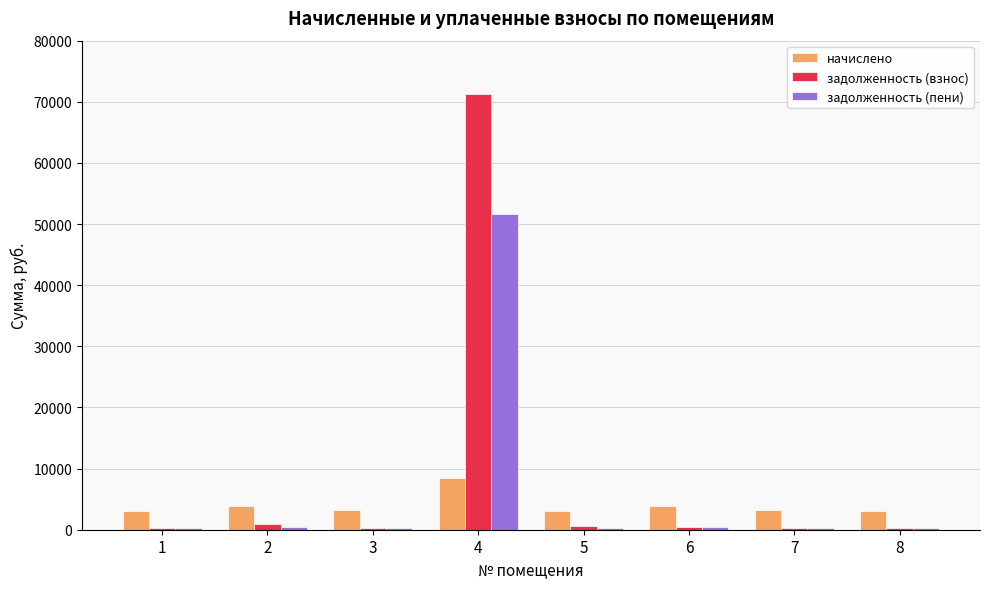

What is the greatest value displayed?

71231.8